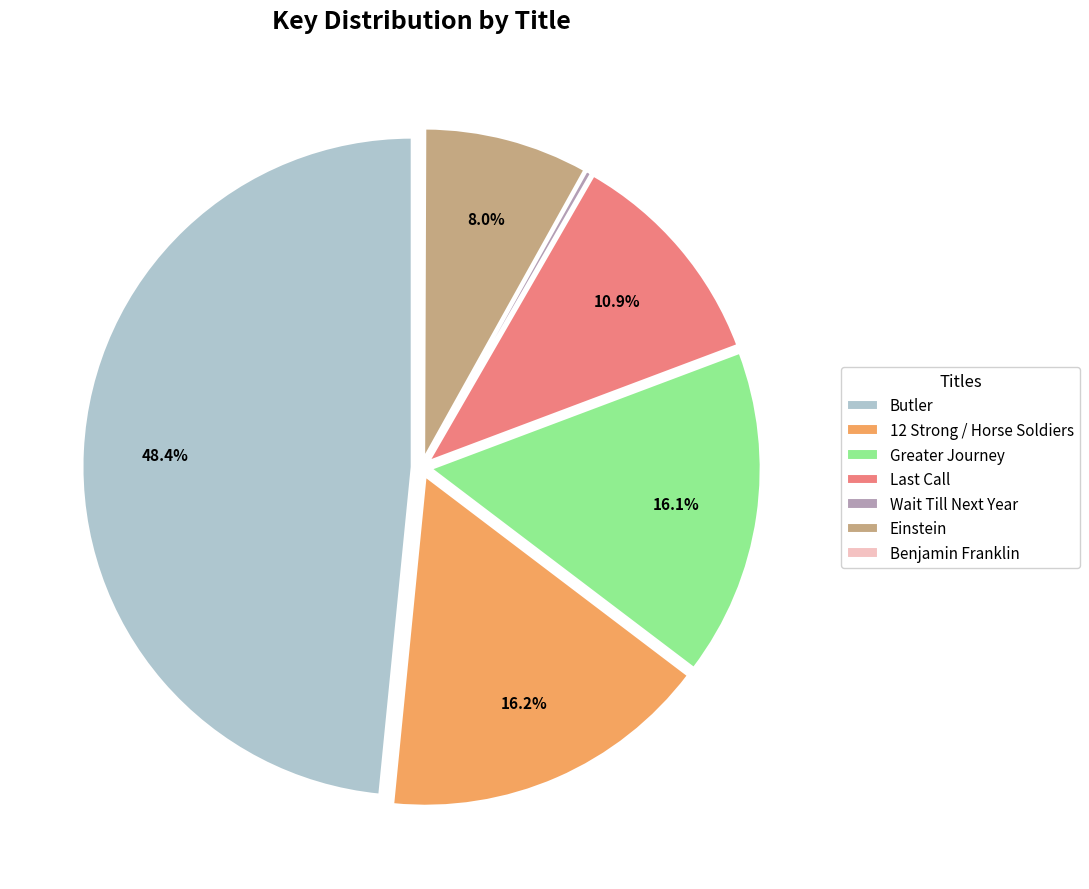

What percentage is NOT represented by Einstein?

92.0%